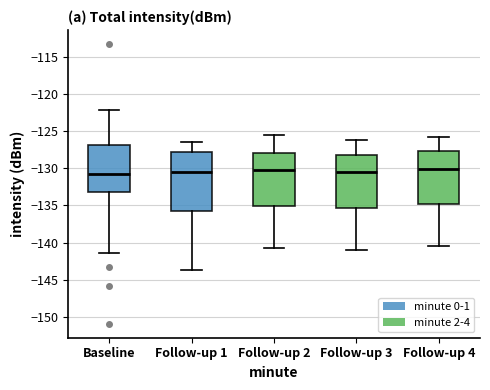

Where does the median line of the box for Follow-up 4 sit on the y-axis? The values are not printed on the chart, so give them approximately, as read against the axis.

-130.0